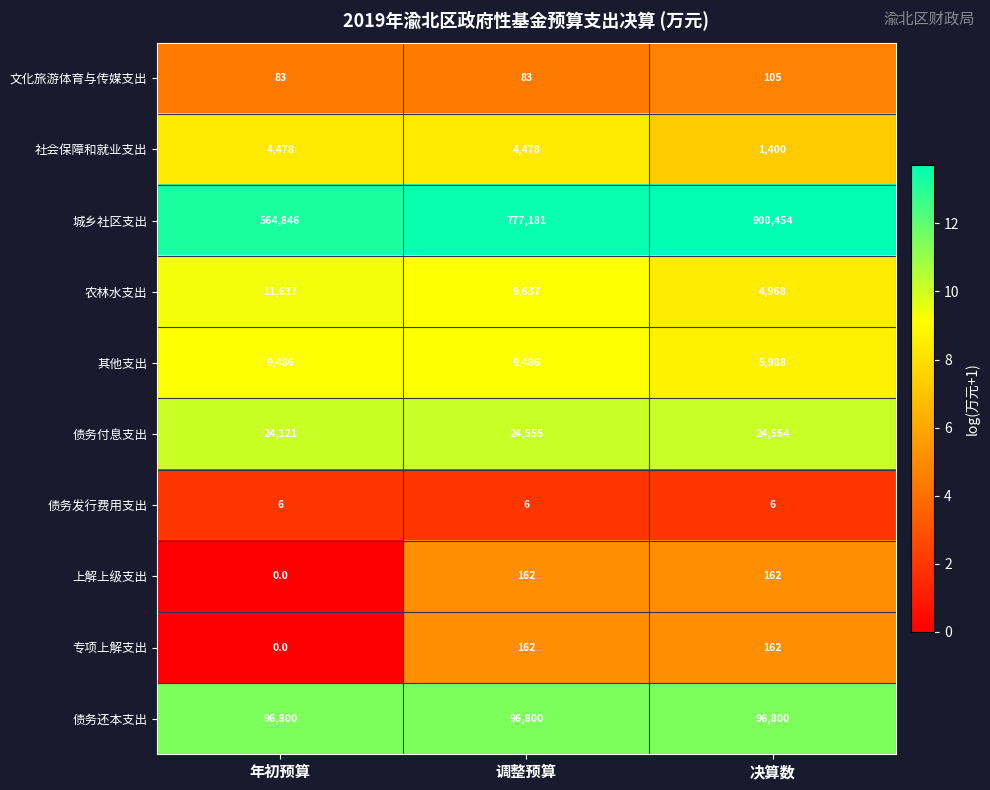

What is the maximum value shown in the chart?

900454